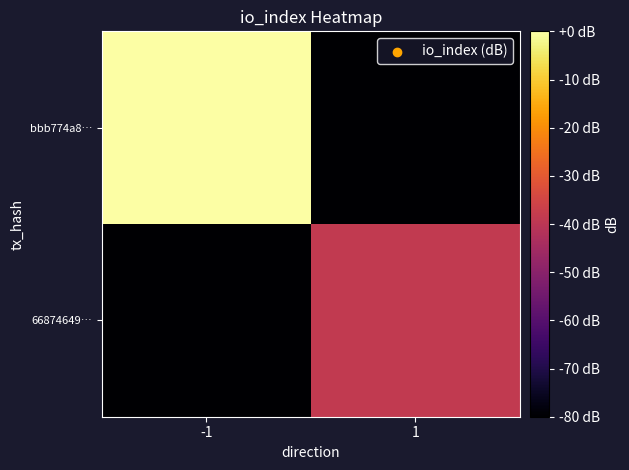

Rank the series at 1 from highest to lowest value.

66874649…, bbb774a8…